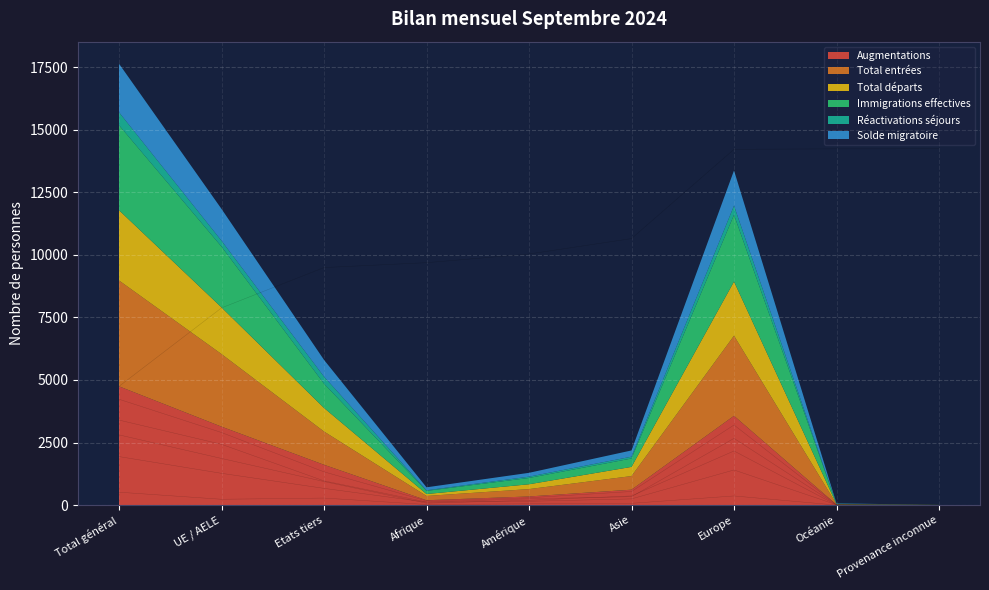

True or false: Total départs and Total entrées cross at least once.

False